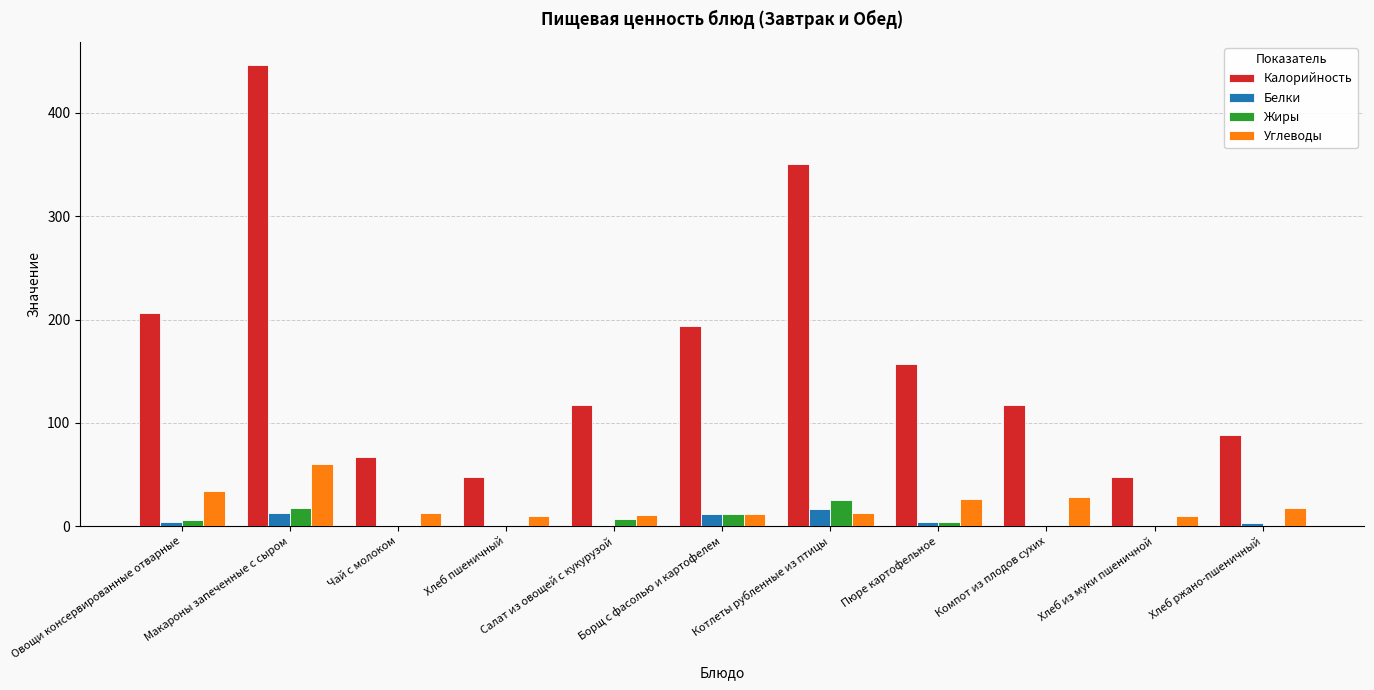

What value does the Жиры series have at Макароны запеченные с сыром?

17.2